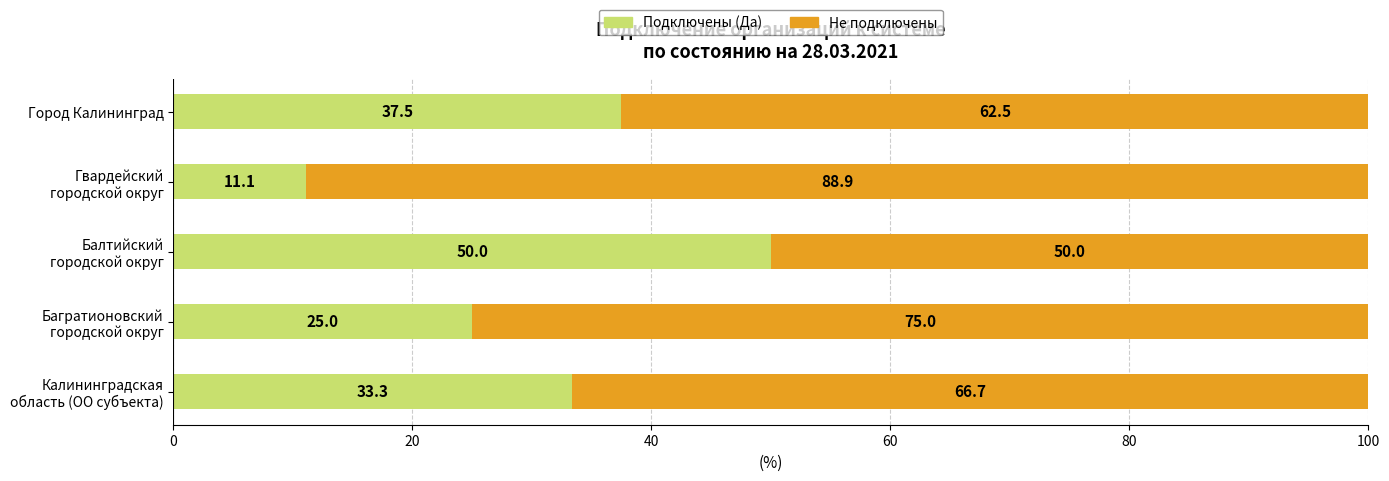

What is the highest value of the Подключены (Да) series?

50.0